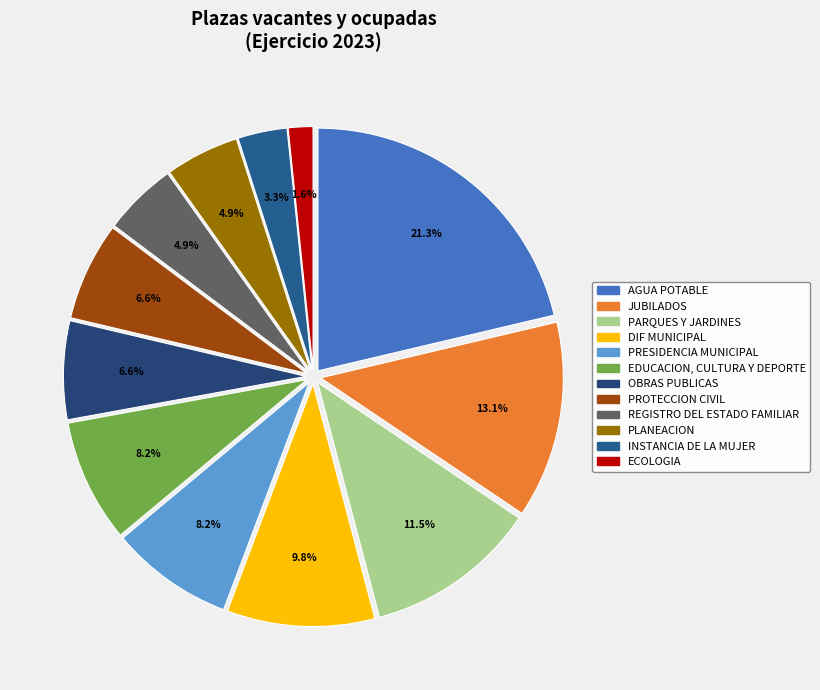

How many slices are in this pie chart?

12